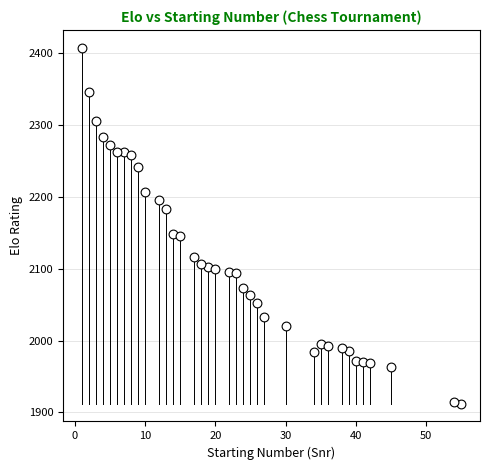

What is the range of X values (max minus min)?

54